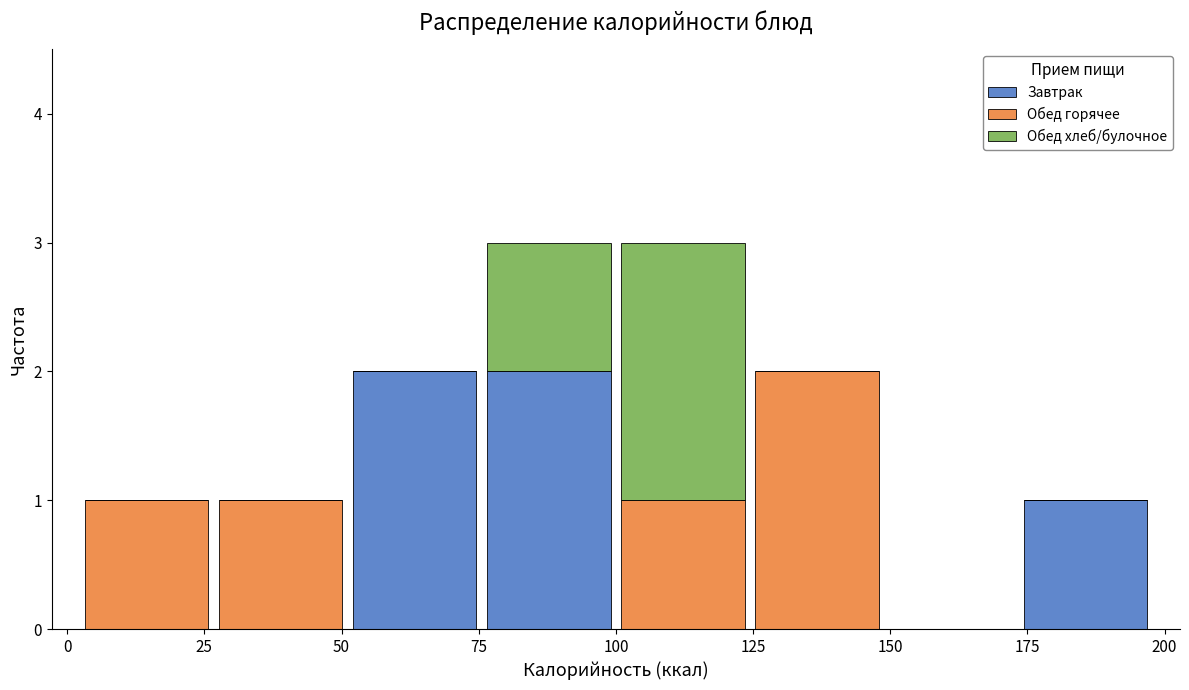

Reading left to right, transcribe this chart: for each stacked bar, give the range it covers on the x-axis and its total height. Neither the bar edges nor the heights are printed on the chart, so give them approximately, as read against the axes.

0 to 25: 1
25 to 50: 1
50 to 75: 2
75 to 100: 3
100 to 125: 3
125 to 150: 2
150 to 175: 0
175 to 200: 1